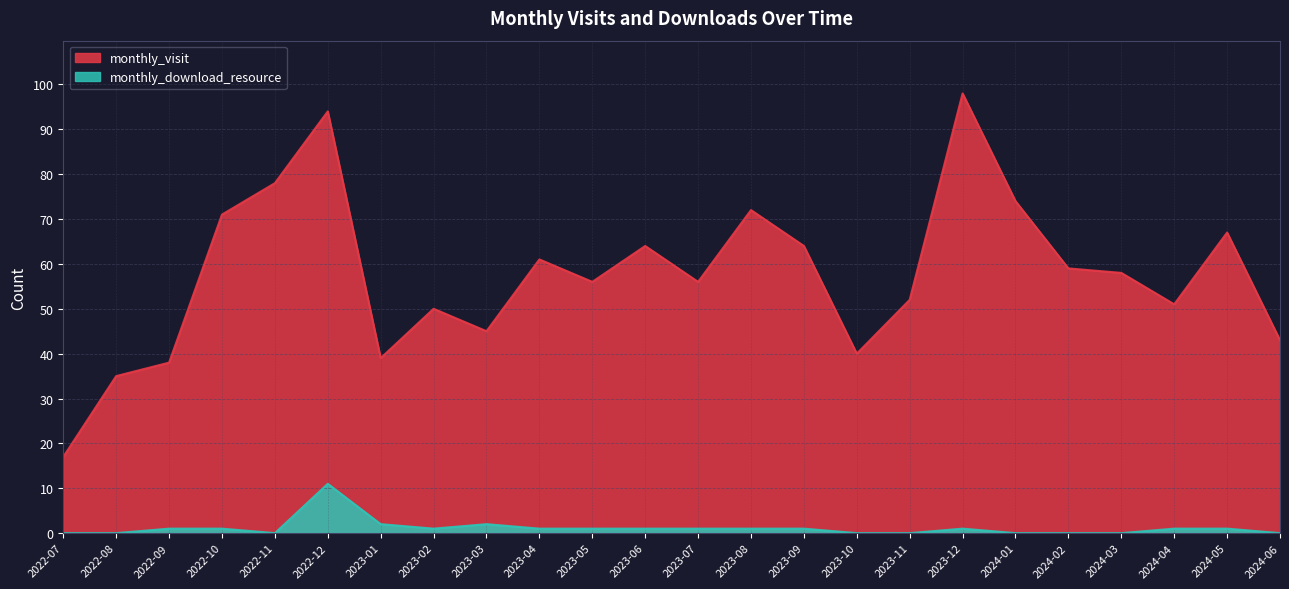

Which series has the largest total across all categories?

monthly_visit